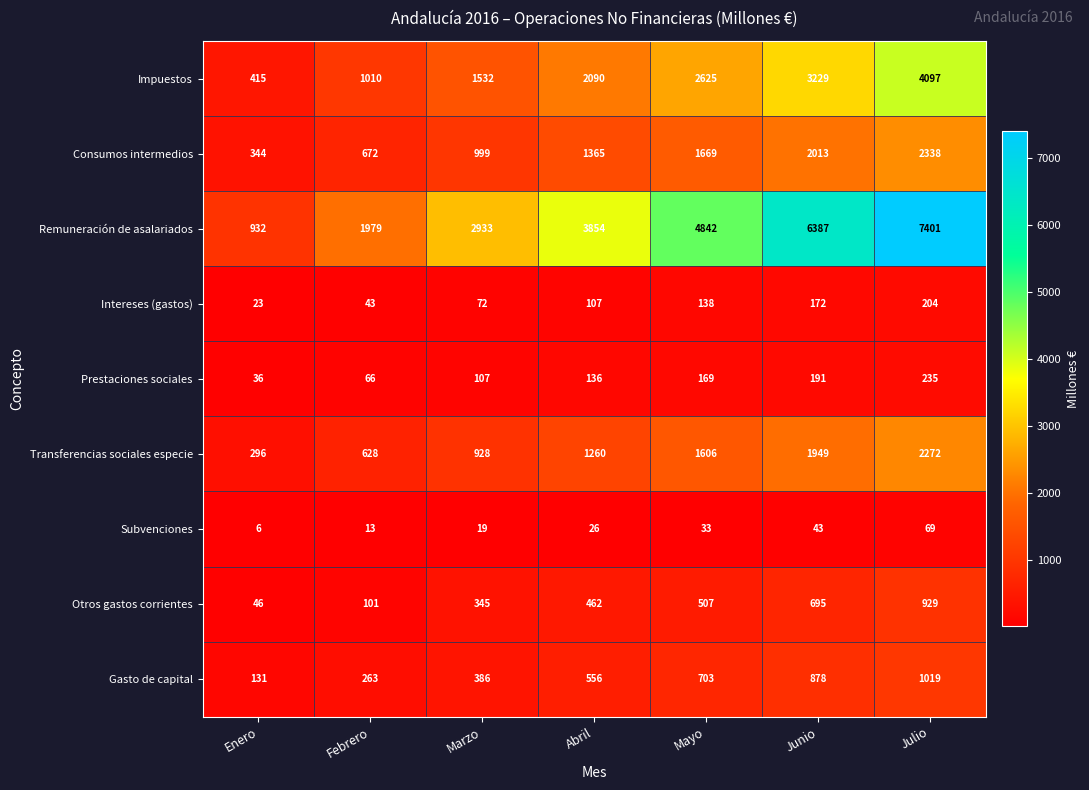

Rank the series at Julio from lowest to highest value.

Subvenciones, Intereses (gastos), Prestaciones sociales, Otros gastos corrientes, Gasto de capital, Transferencias sociales especie, Consumos intermedios, Impuestos, Remuneración de asalariados